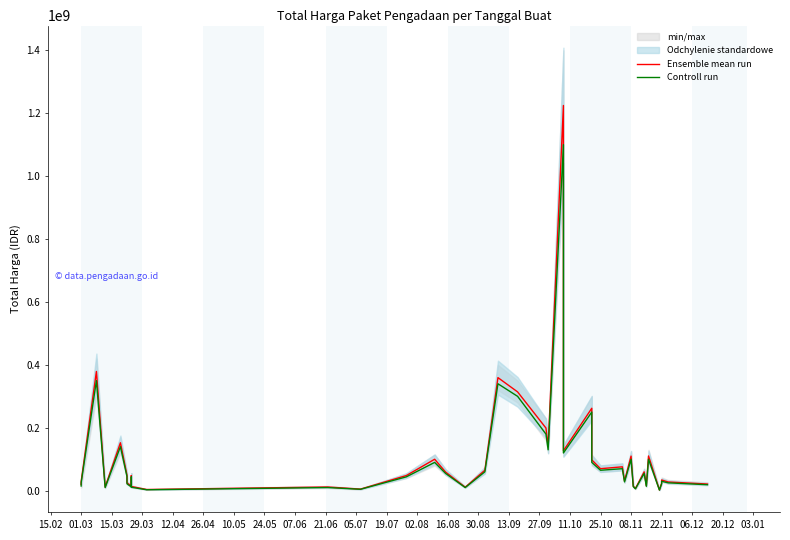

What is the average value of the Ensemble mean run series?

109389879